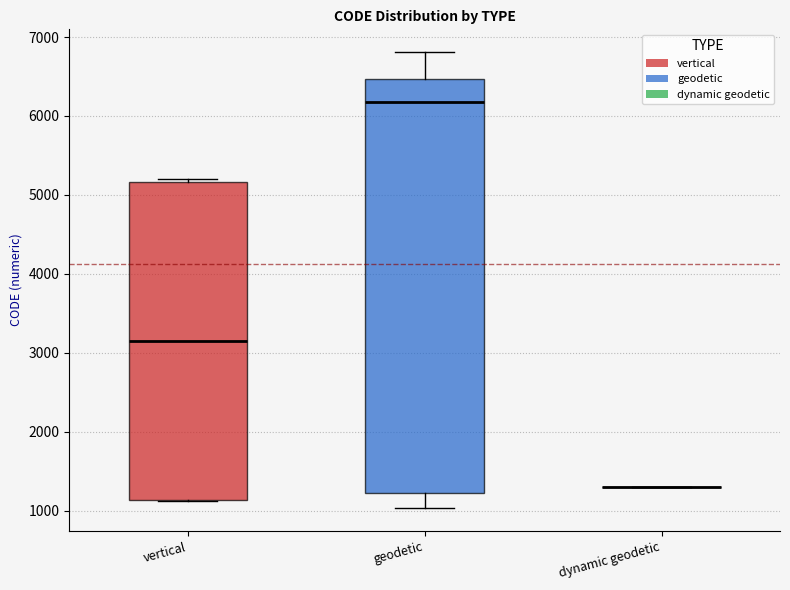

Which box is the tallest, from its lower edge to its upper edge?

geodetic